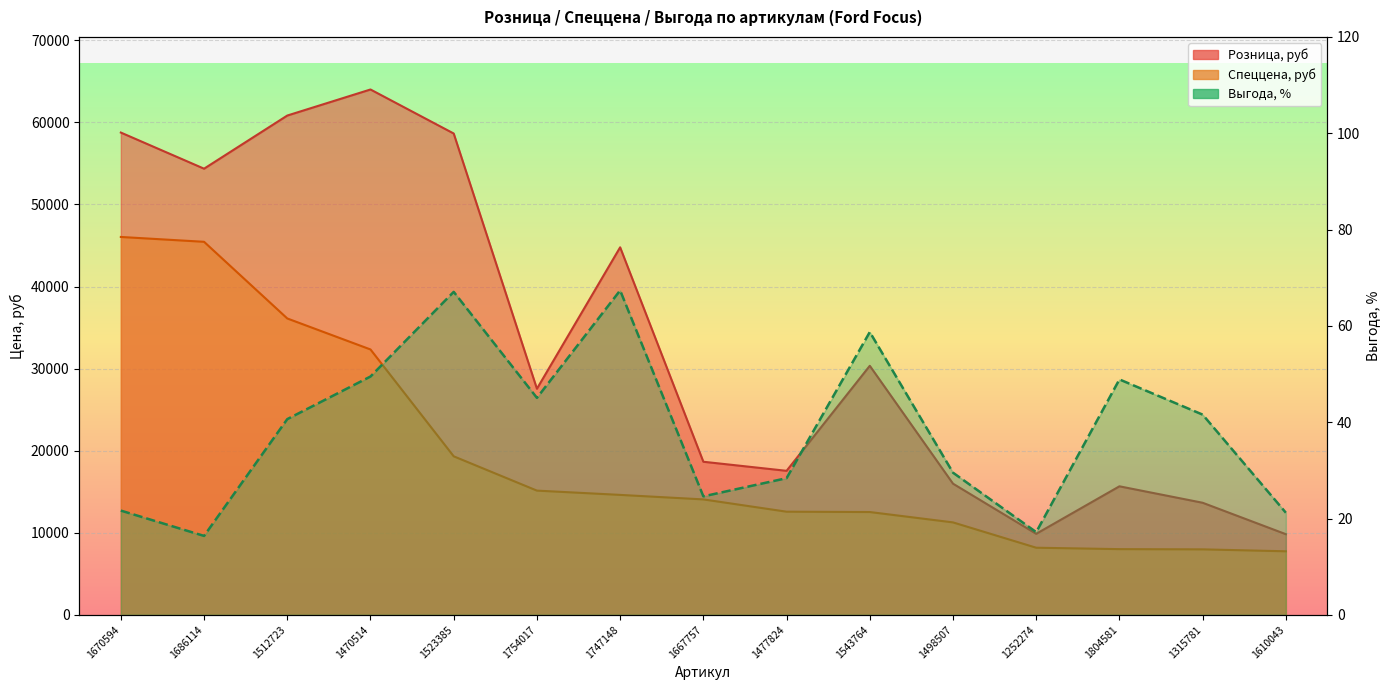

Reading left to right, extract all data points from this chart.

Розница, руб: 1670594=58763.7	1686114=54361.8	1512723=60836.5	1470514=64011.7	1523385=58647.9	1754017=27547.5	1747148=44781.6	1667757=18653.1	1477824=17547.5	1543764=30346.0	1498507=15981.5	1252274=9873.5	1804581=15661.0	1315781=13655.4	1610043=9825.7
Спеццена, руб: 1670594=46042.5	1686114=45452.7	1512723=36111.9	1470514=32334.3	1523385=19314.7	1754017=15135.7	1747148=14614.2	1667757=14064.0	1477824=12568.1	1543764=12526.2	1498507=11263.7	1252274=8177.5	1804581=8005.4	1315781=7978.4	1610043=7742.3
Выгода, %: 1670594=21.6	1686114=16.4	1512723=40.6	1470514=49.5	1523385=67.1	1754017=45.1	1747148=67.4	1667757=24.6	1477824=28.4	1543764=58.7	1498507=29.5	1252274=17.2	1804581=48.9	1315781=41.6	1610043=21.2